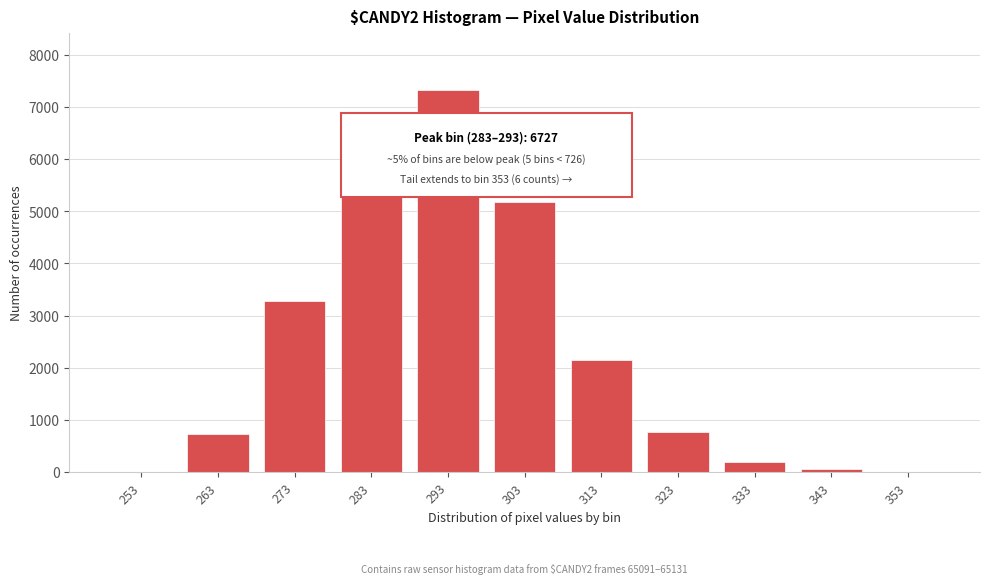

What is the sum of all values?

26391